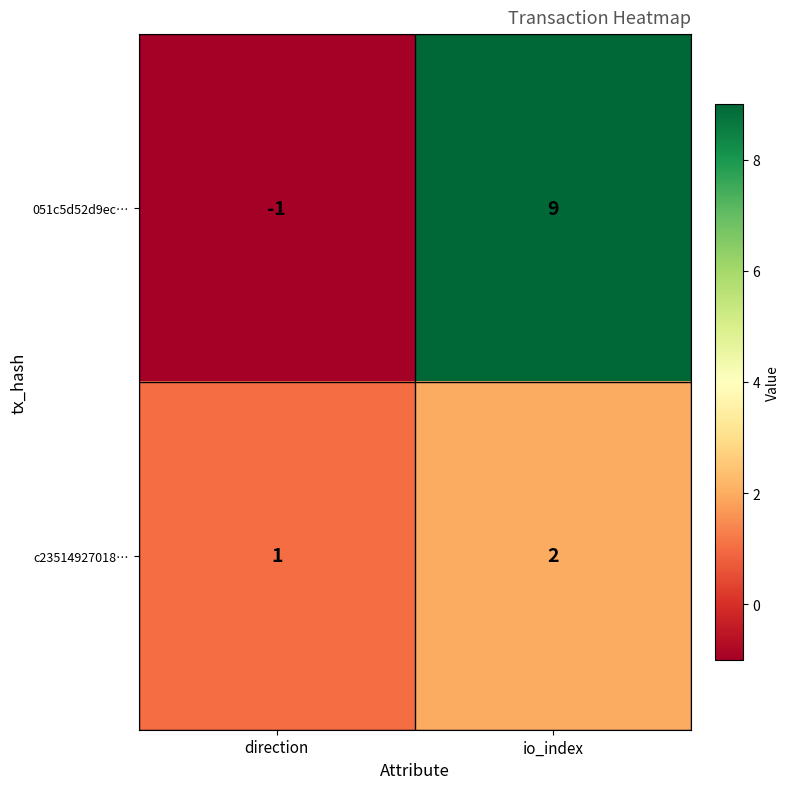

Reading left to right, list all the values displayed in this chart.

051c5d52d9ec…: direction=-1	io_index=9
c23514927018…: direction=1	io_index=2